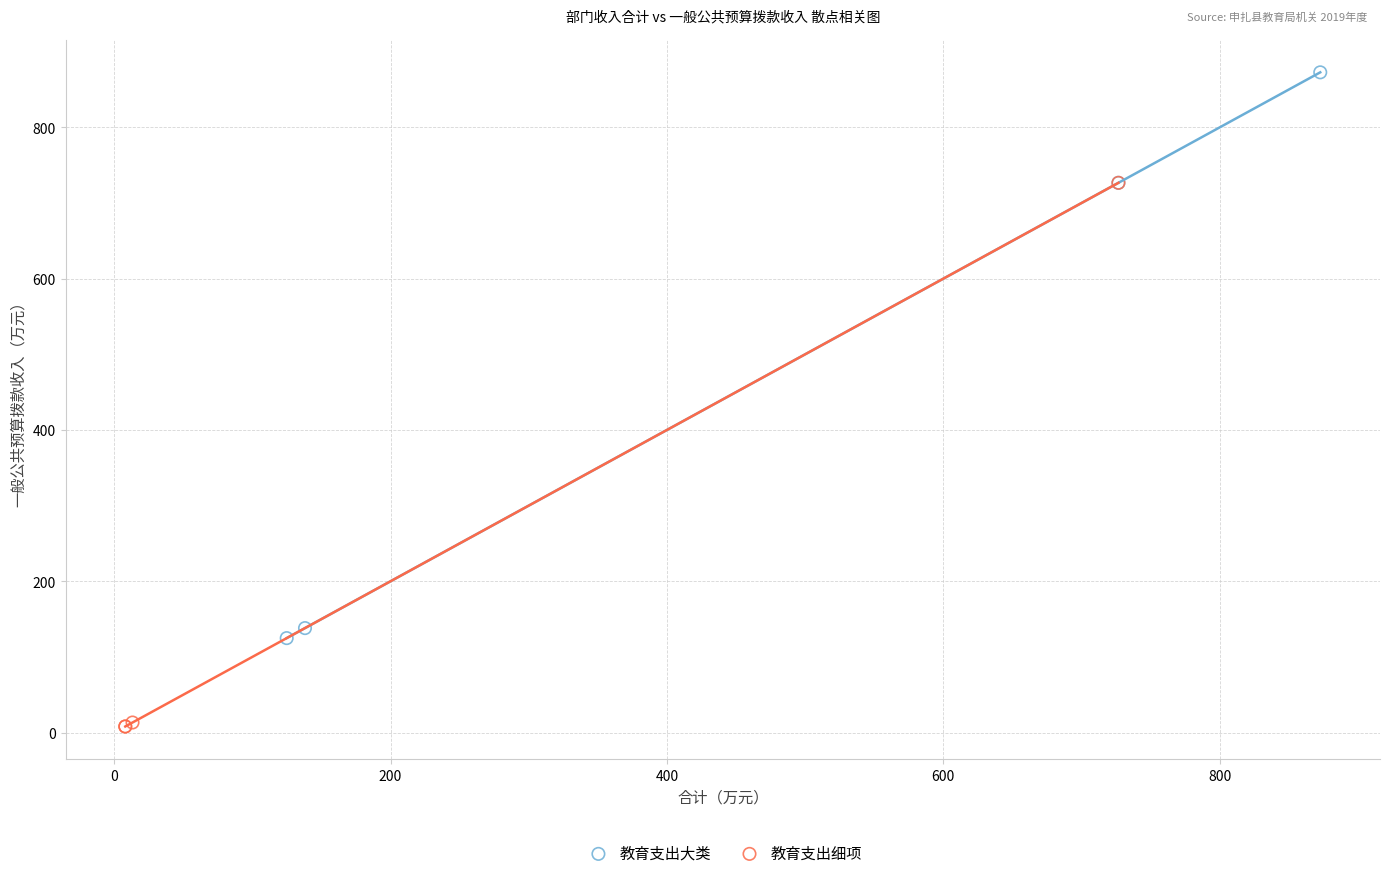

Which series has the widest spread of Y values?

教育支出大类